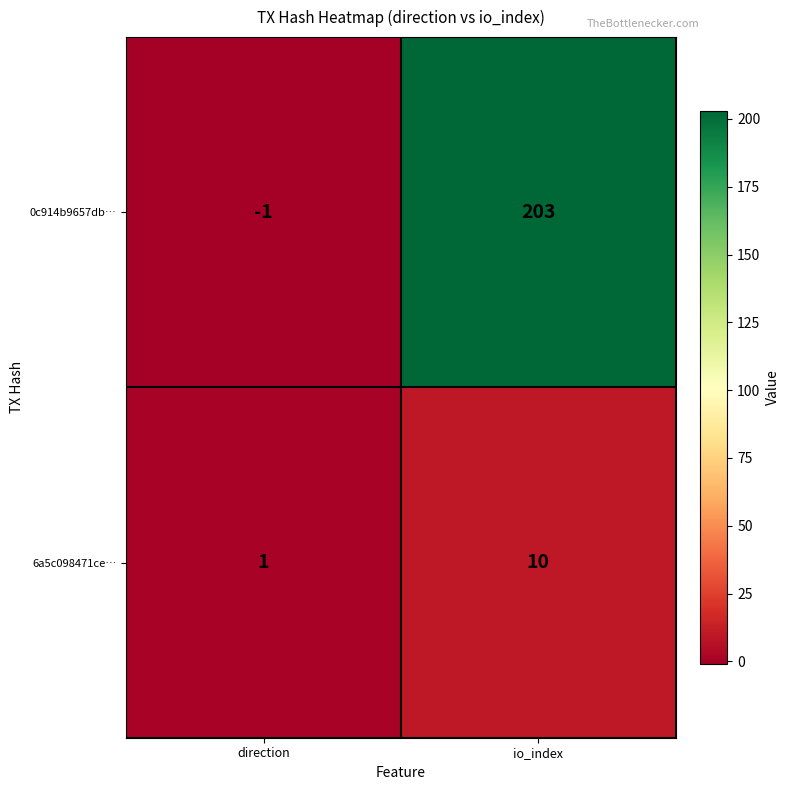

What is the difference between the maximum and minimum values in the 0c914b9657db… series?

204